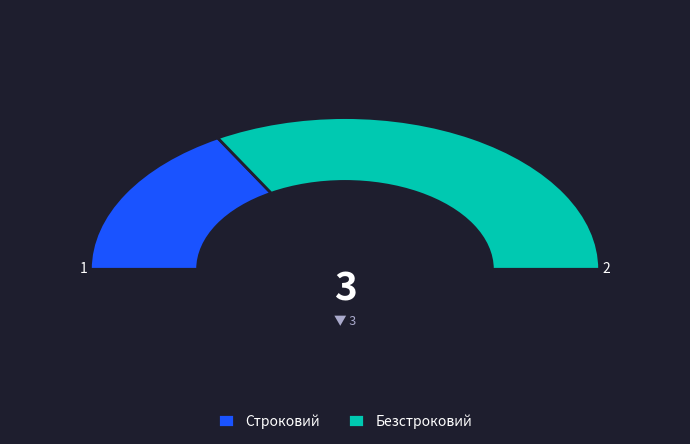

What is the majority slice?

Безстроковий